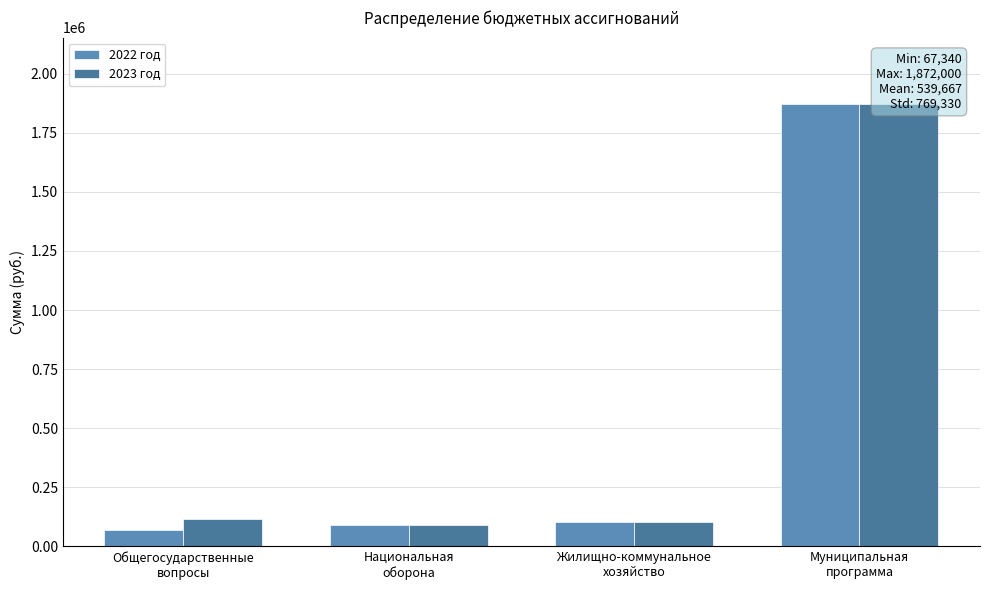

At which label does 2023 год first exceed 114685?

Муниципальная
программа